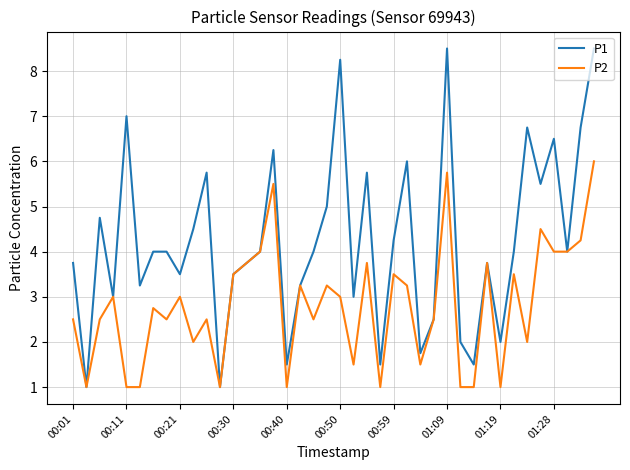

Rank the series by their maximum value, from lowest to highest.

P2, P1